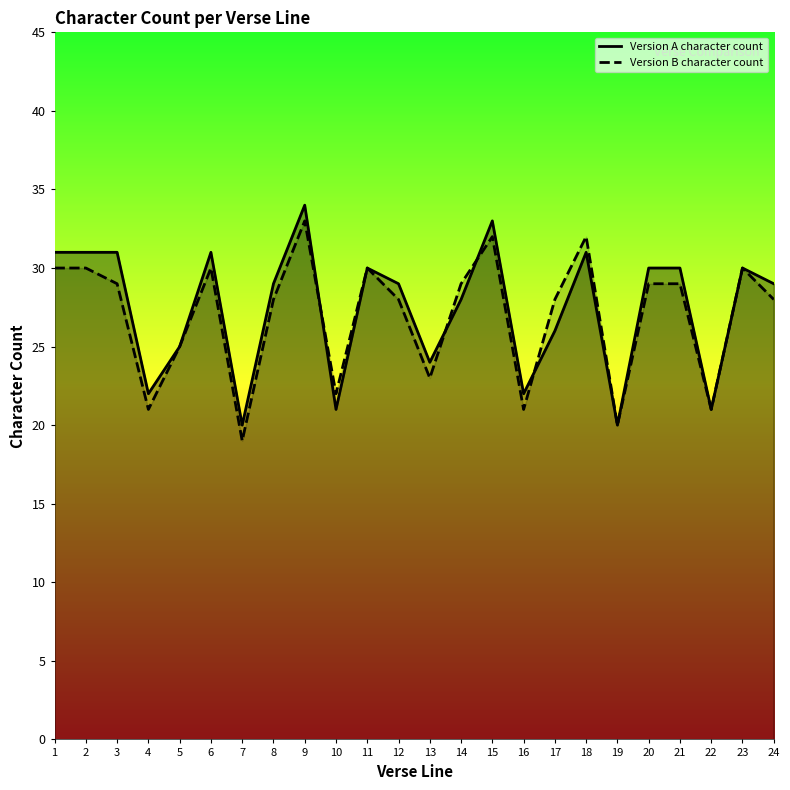

Rank the series by their average value, from lowest to highest.

Version B character count, Version A character count